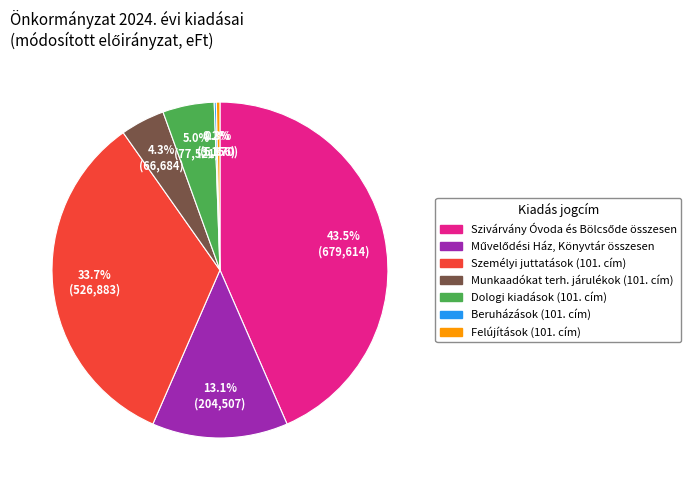

Is there a majority slice in this chart?

No